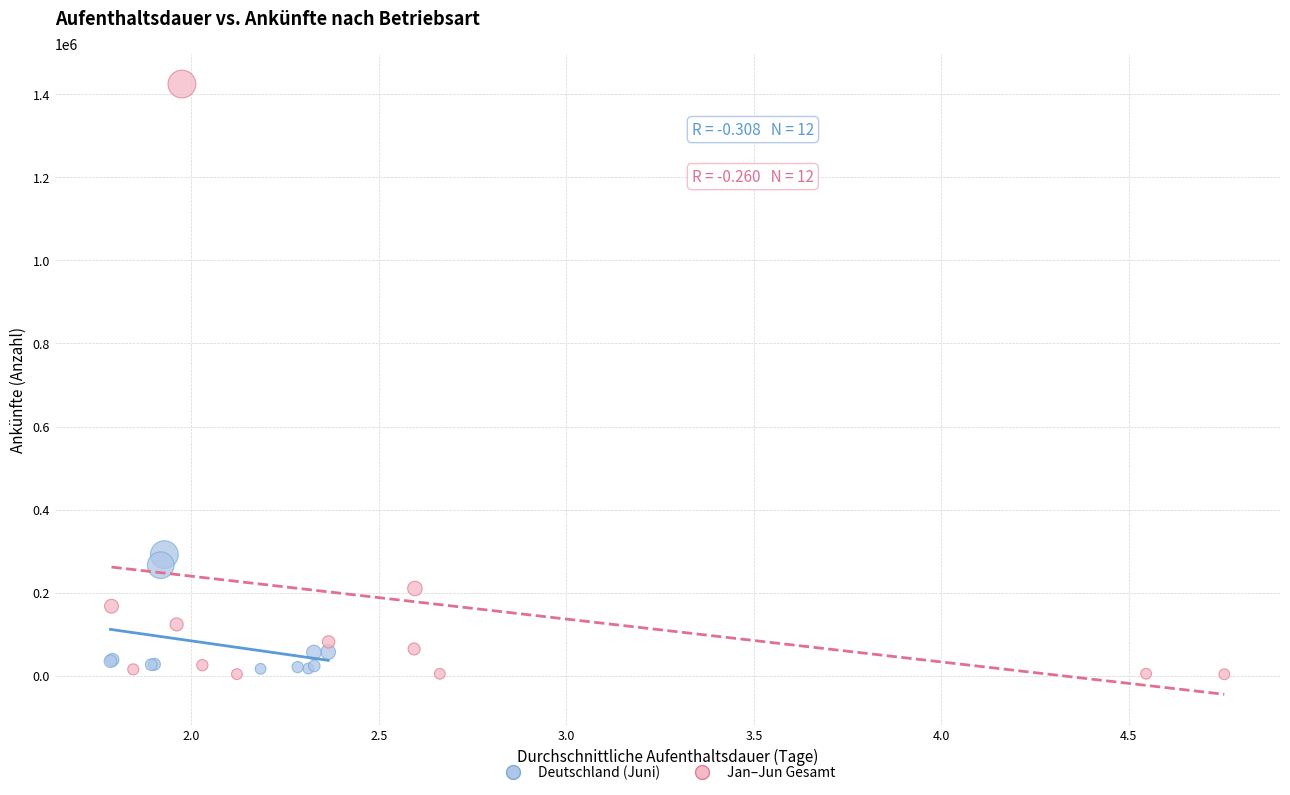

Which series contains the highest Y value?

Jan–Jun Gesamt